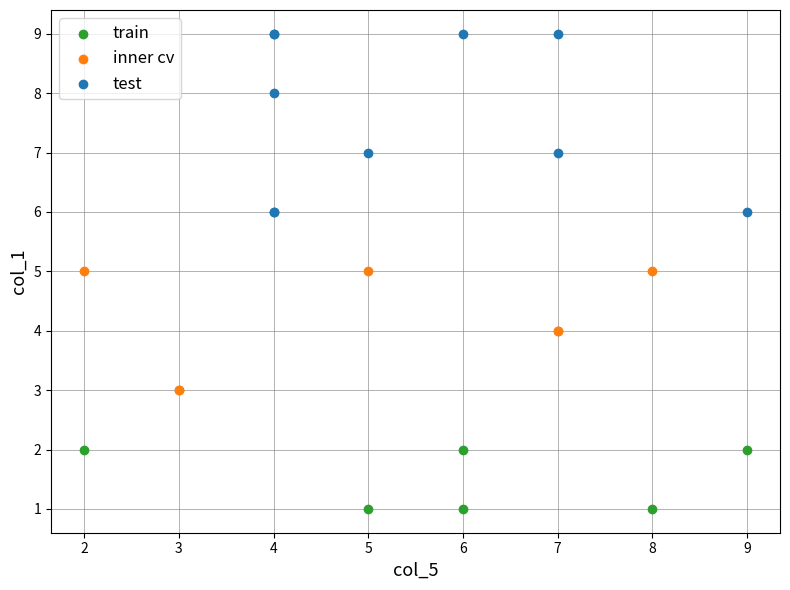

Which series has the largest Y range (max minus min)?

test